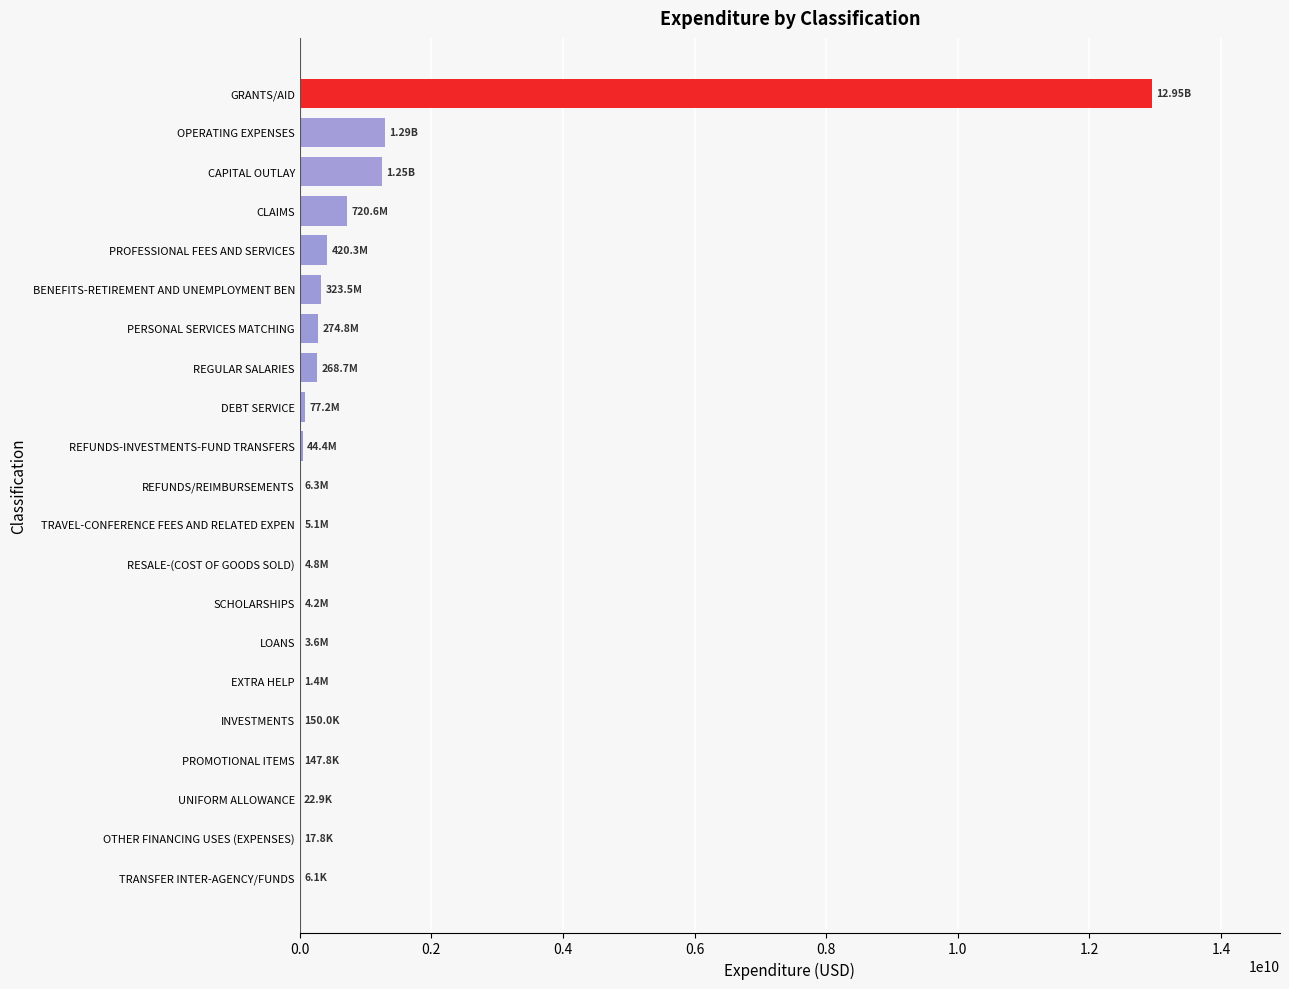

Are the bars horizontal?

Yes